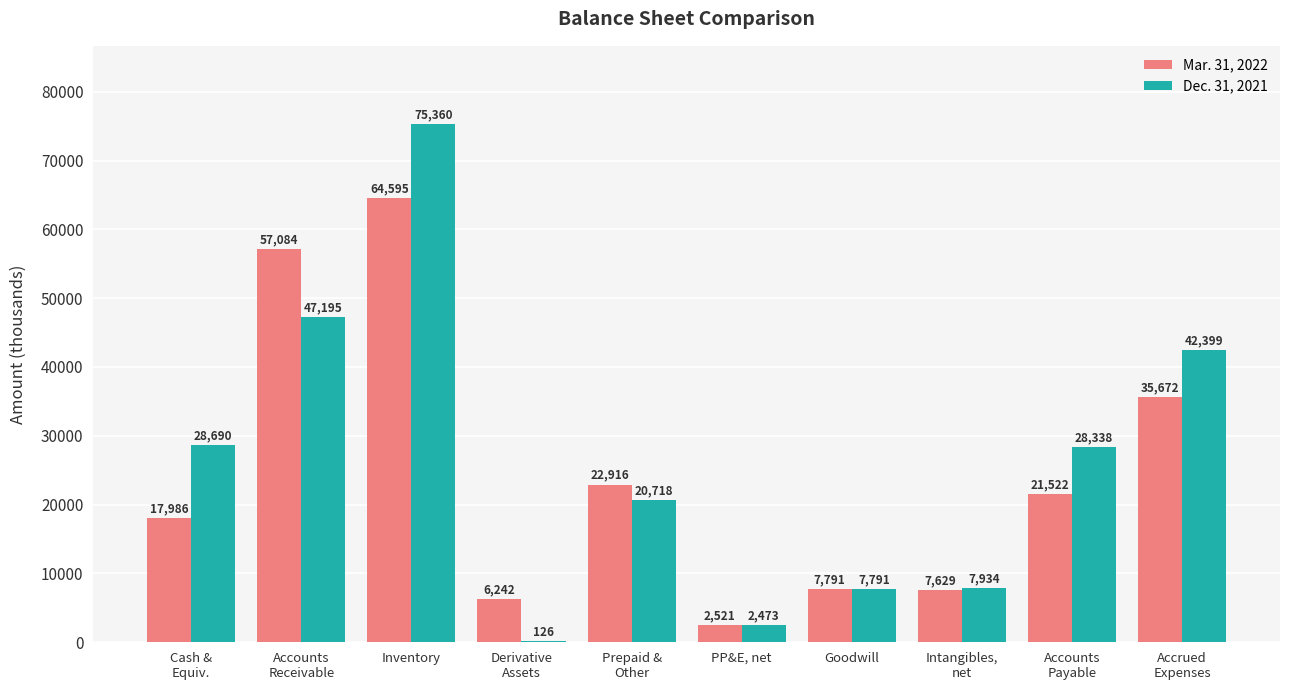

At which category is the sum across all series the highest?

Inventory